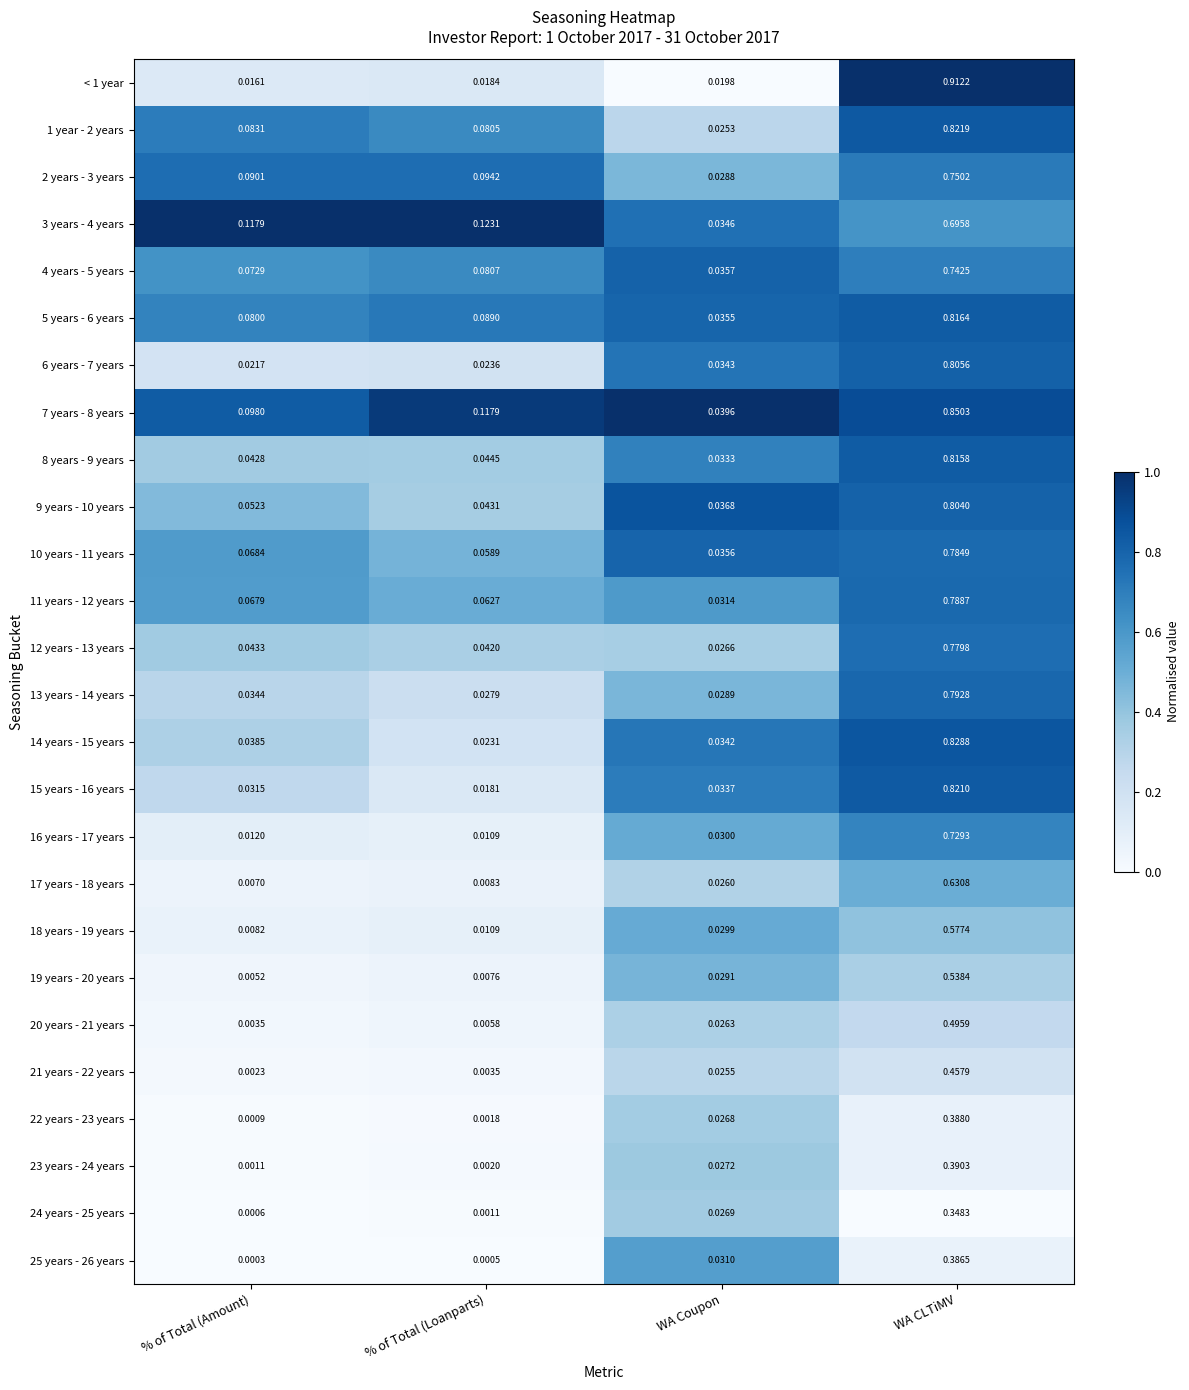

List the labels in order of 12 years - 13 years value, smallest first.

WA Coupon, % of Total (Loanparts), % of Total (Amount), WA CLTiMV